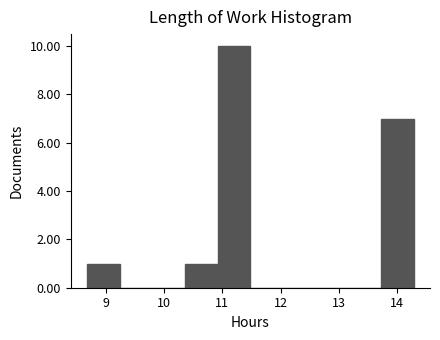

Which range on the x-axis has the tallest bar?

10.92 to 11.48